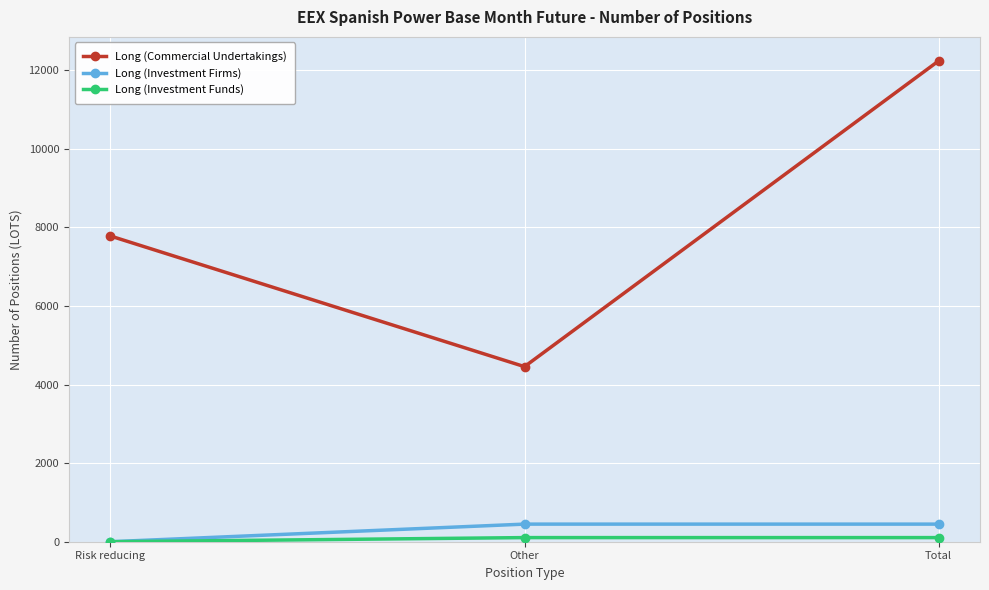

List the labels in order of Long (Commercial Undertakings) value, smallest first.

Other, Risk reducing, Total